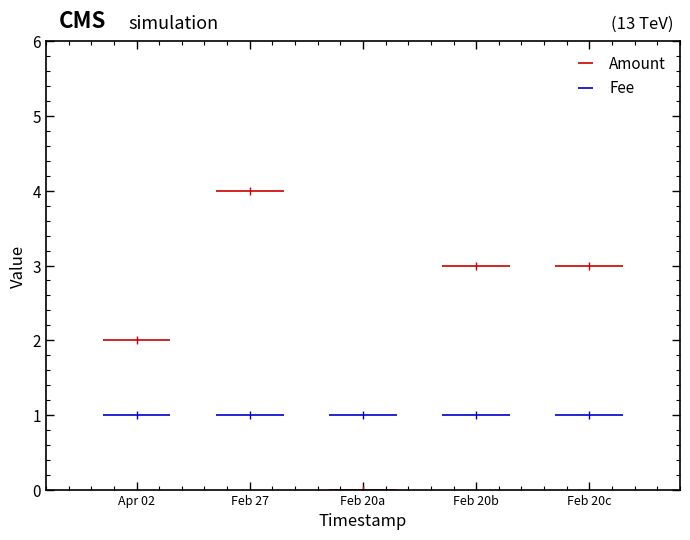

Rank the series by their average value, from highest to lowest.

Amount, Fee